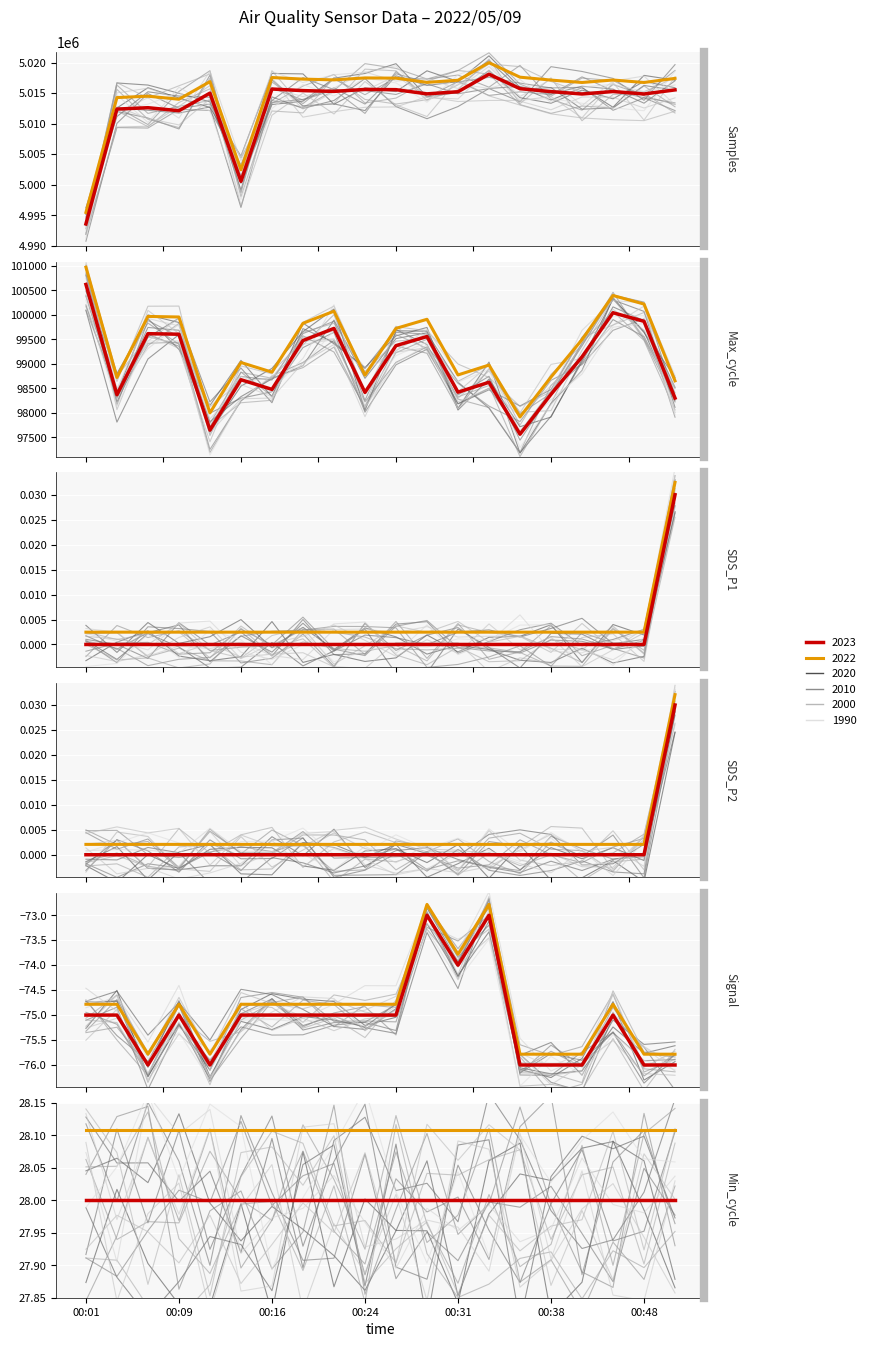

True or false: SDS_P2 and Max_cycle cross at least once.

False